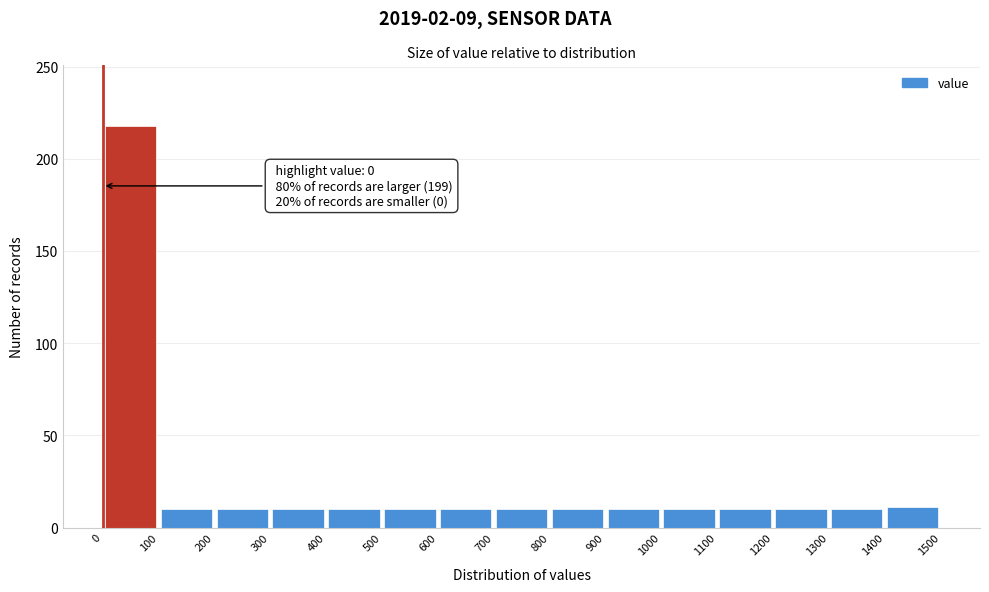

Which range on the x-axis has the tallest bar?

0 to 100